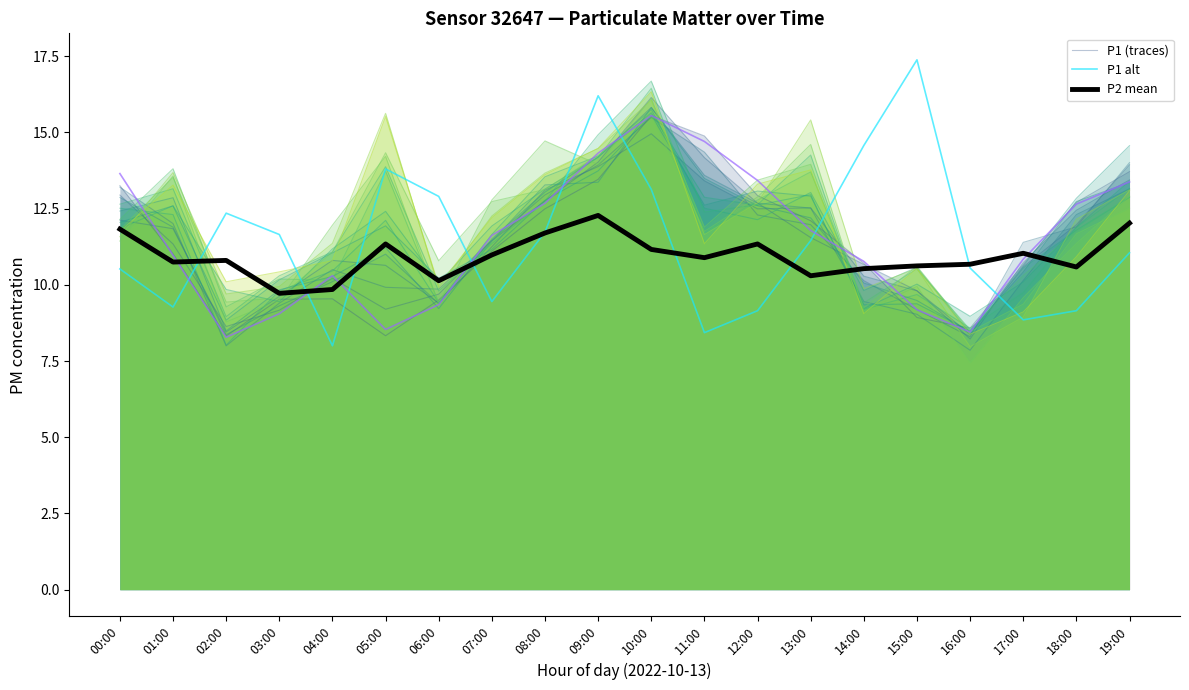

What is the minimum value for P1?

8.3